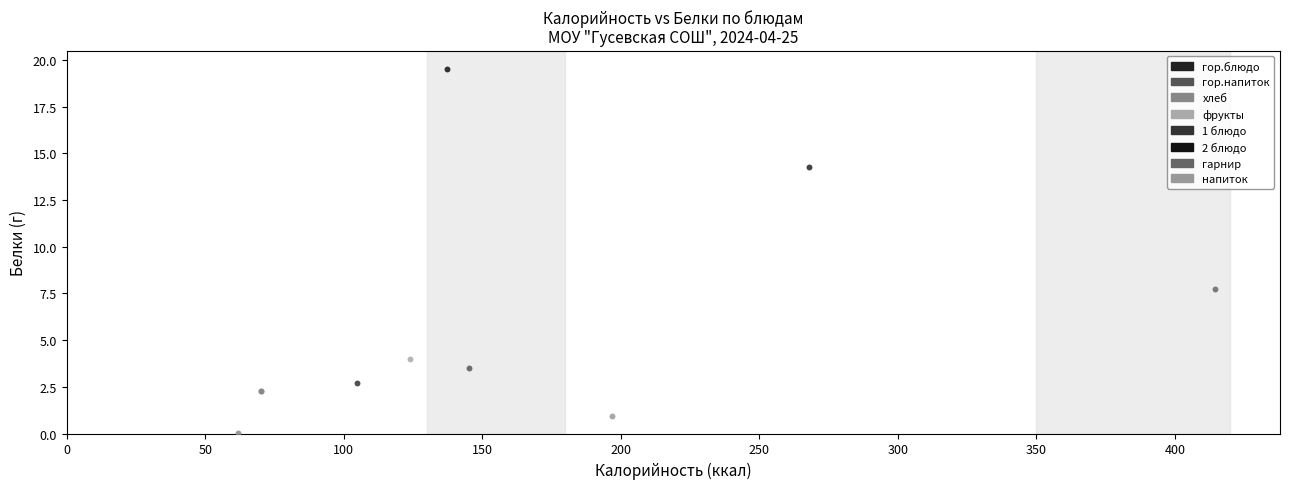

What are all the series names shown in the legend?

гор.блюдо, гор.напиток, хлеб, фрукты, 1 блюдо, 2 блюдо, гарнир, напиток